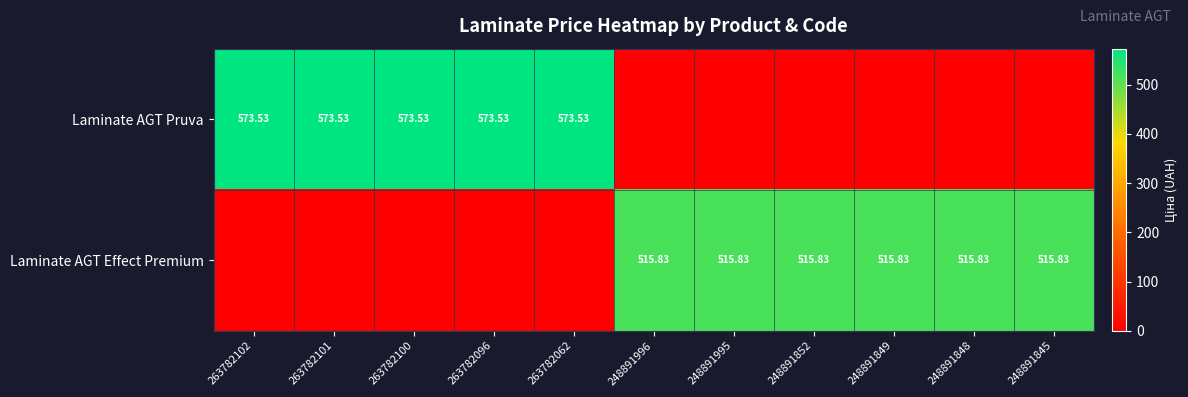

Is the value of Laminate AGT Effect Premium at 248891995 greater than the value of Laminate AGT Pruva at 263782101?

No